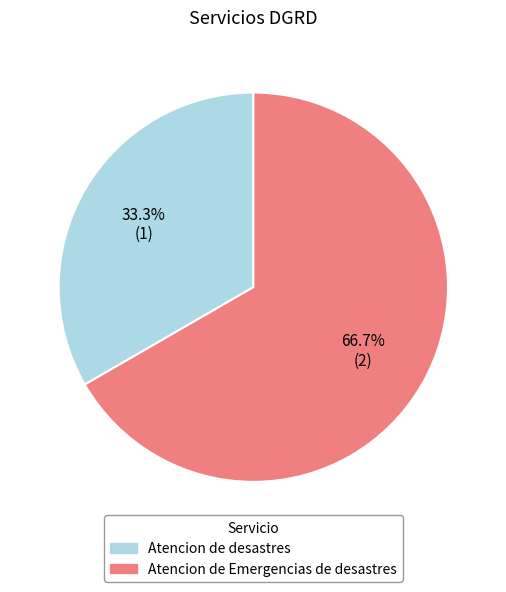

How much of the chart is everything except Atencion de Emergencias de desastres?

33.3%